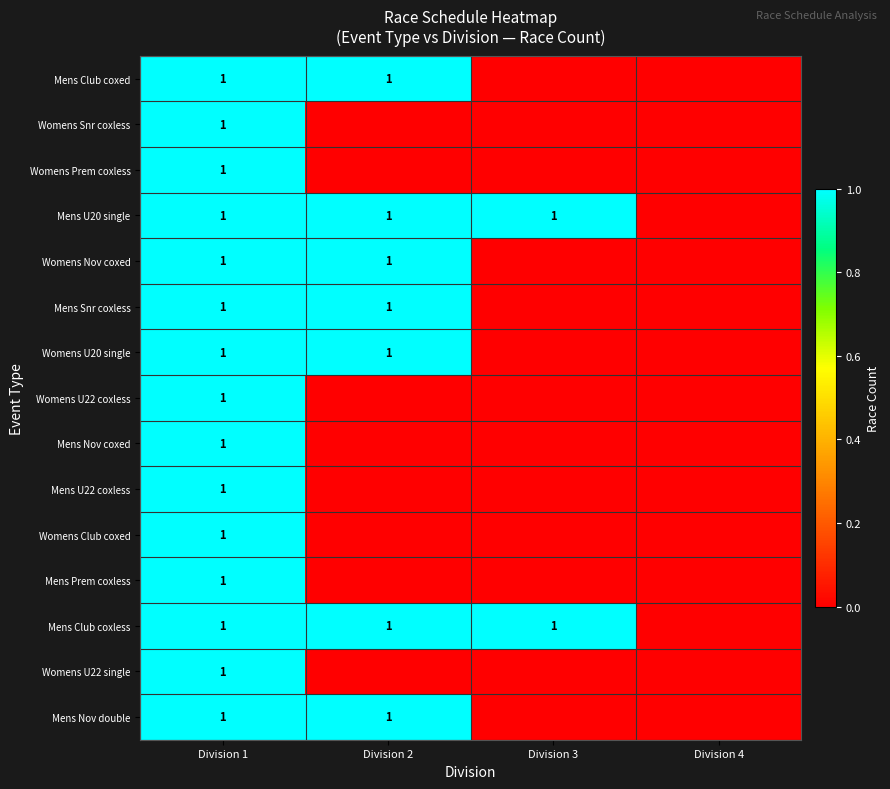

Which has a higher value, Division 2 or Division 3?

Division 2